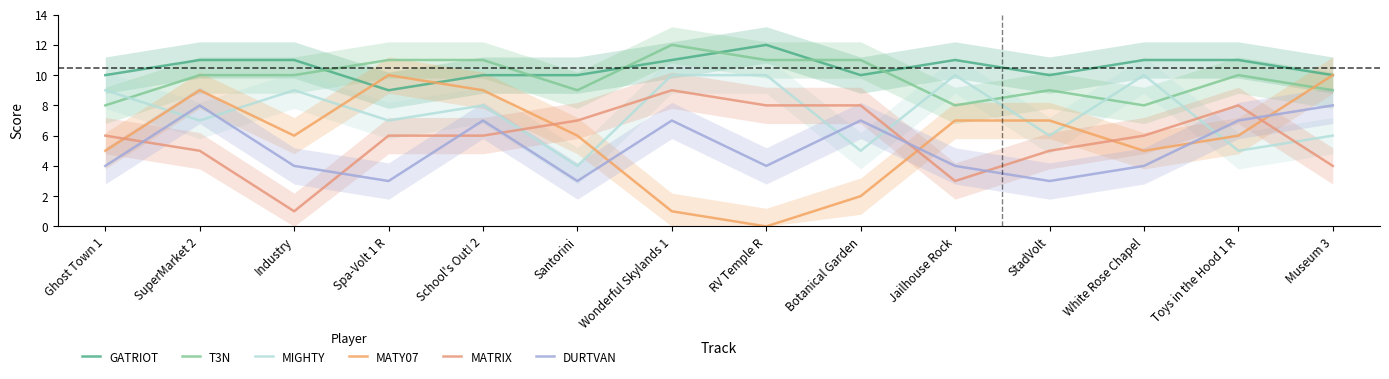

At which category does MATRIX reach its first local valley?

Industry